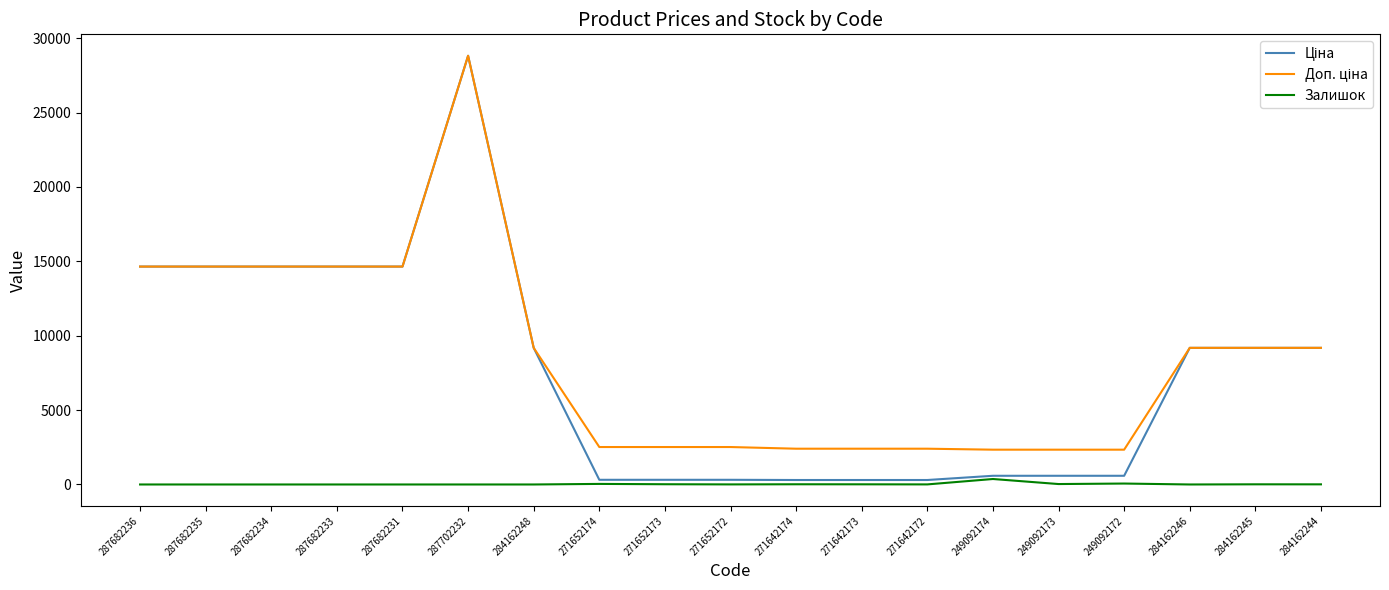

At which category is the sum across all series the highest?

287702232